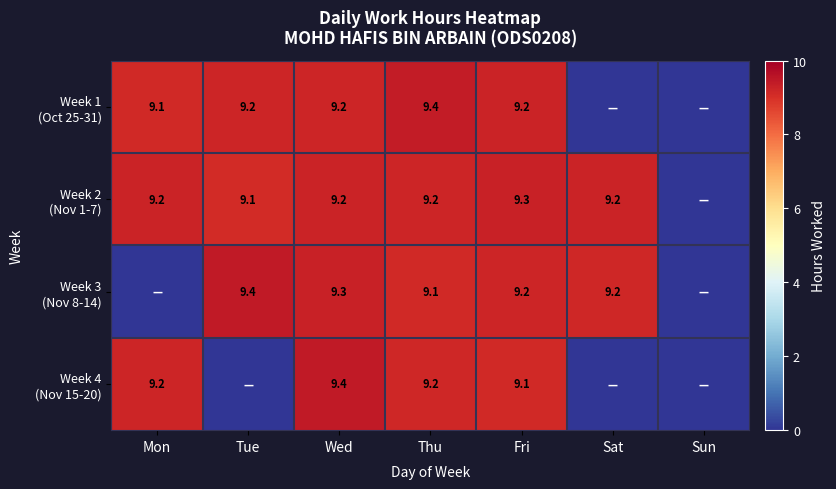

Which series changed the most between Mon and Tue?

Week 3 (Nov 8-14)